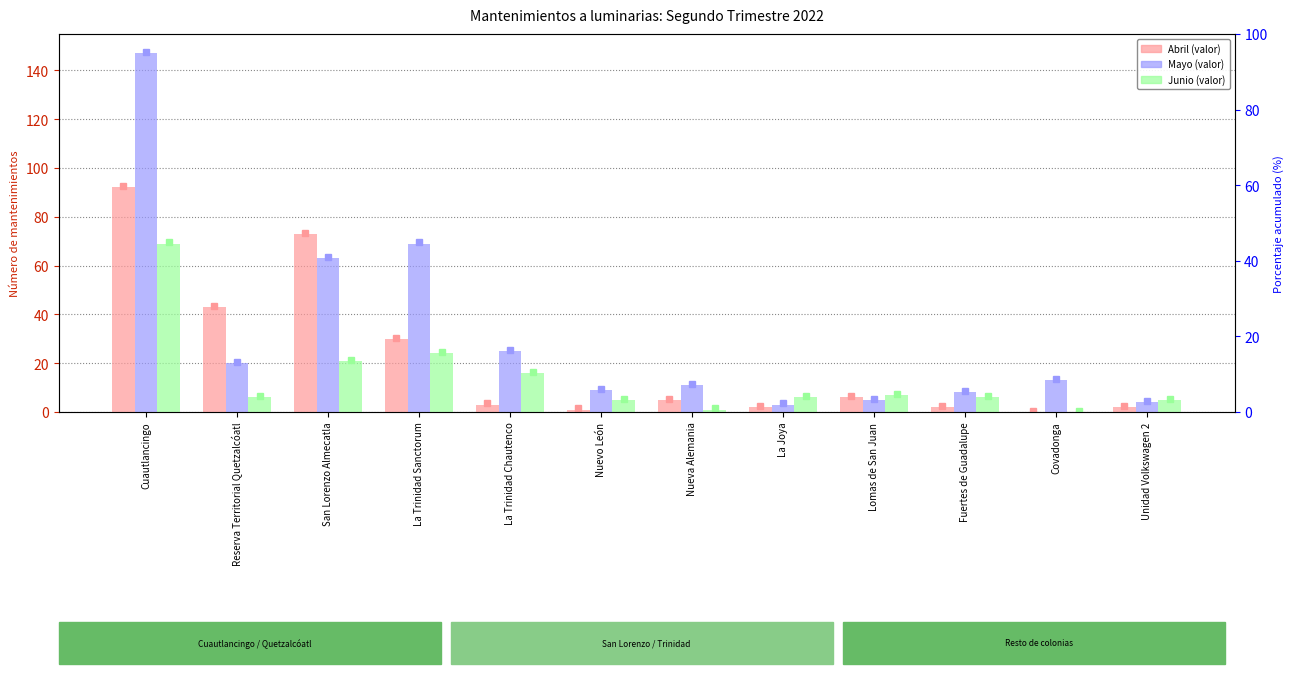

What is the sum of the Abril values at Unidad Volkswagen 2 and San Lorenzo Almecatla?

75